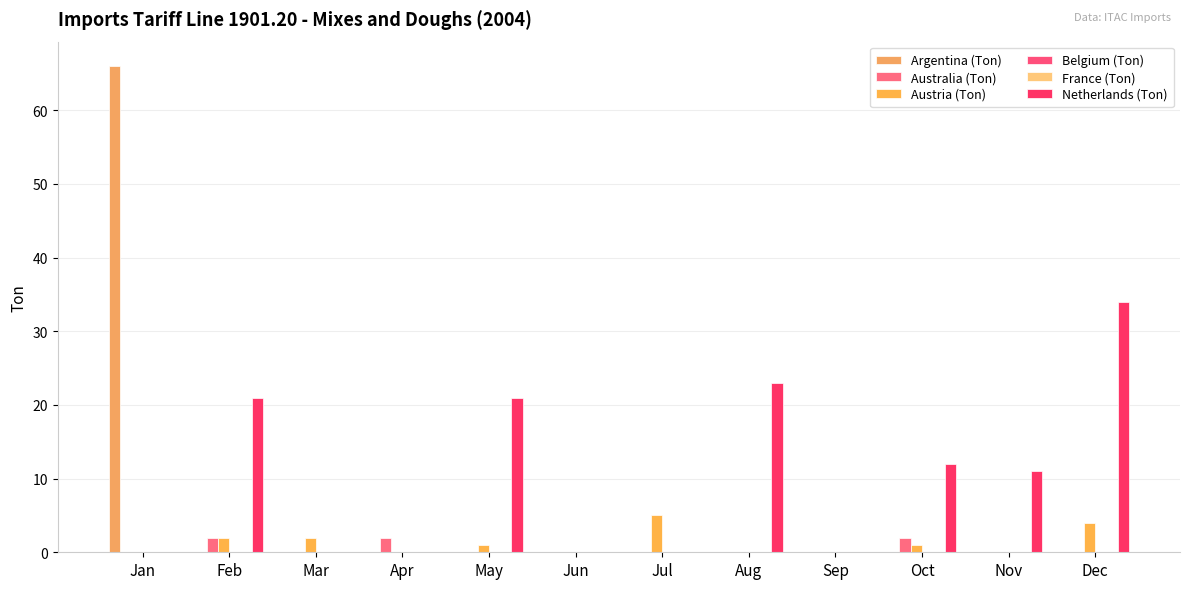

What is the sum of all Netherlands (Ton) values?

122